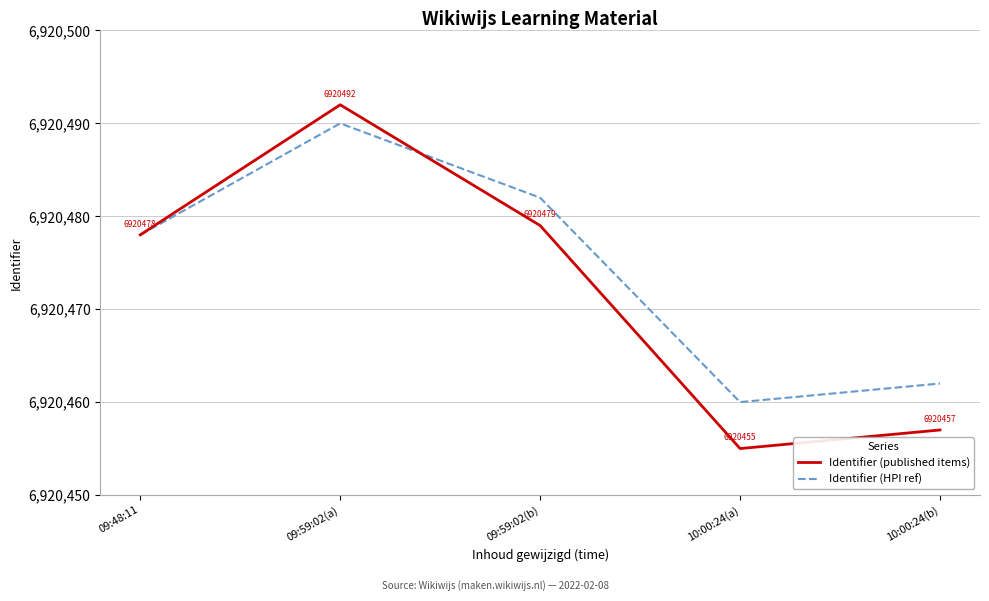

At which category does Identifier (HPI ref) reach its first local peak?

09:59:02(a)